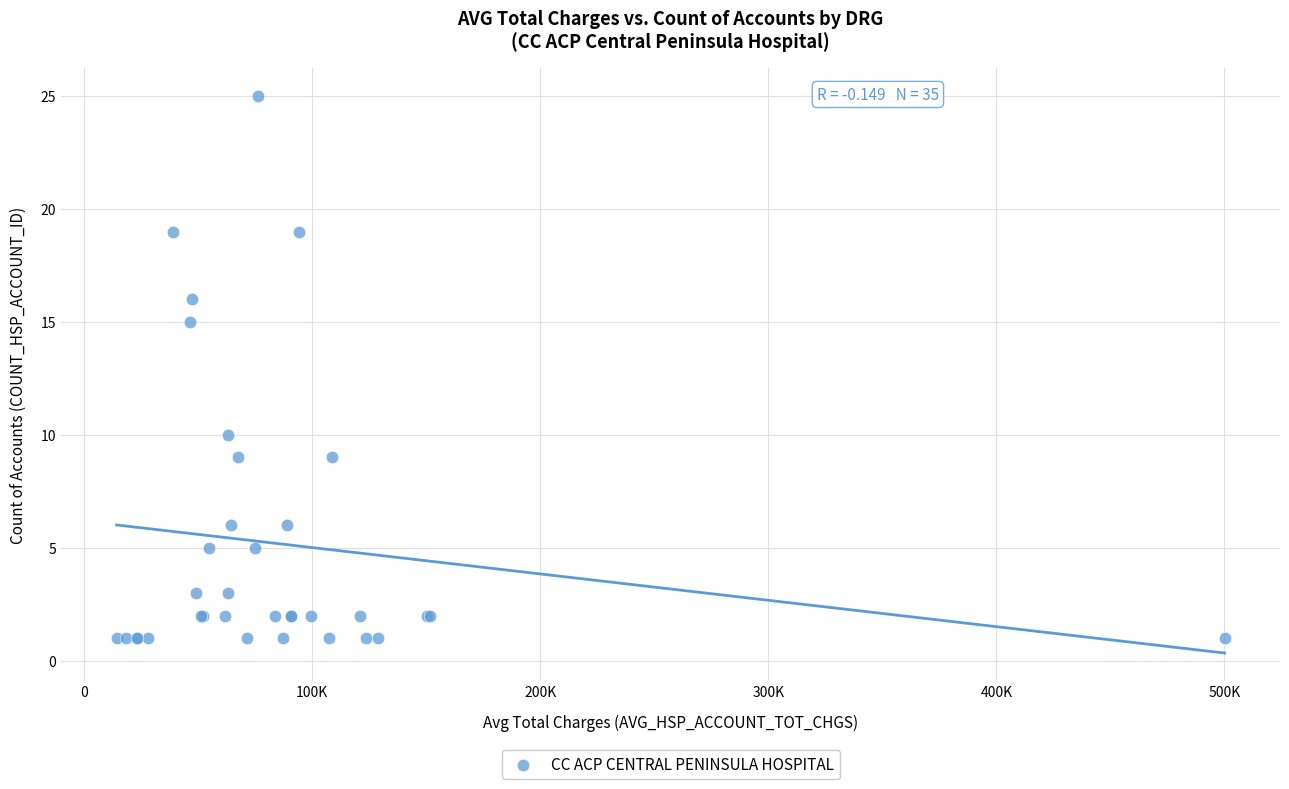

What Y value in the scatter plot is closest to 13?

15